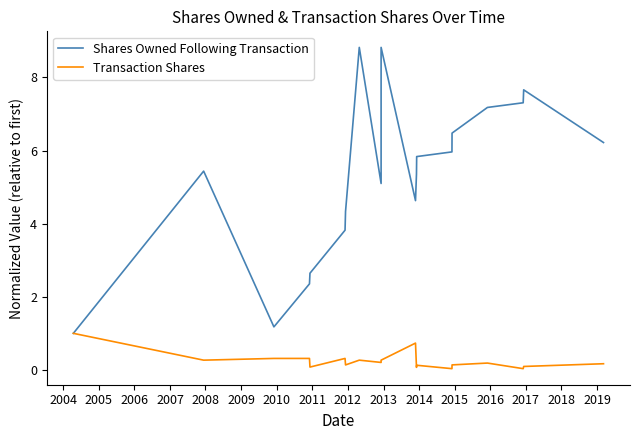

What is the difference between the maximum and second lowest values in the Shares Owned Following Transaction series?

7.6